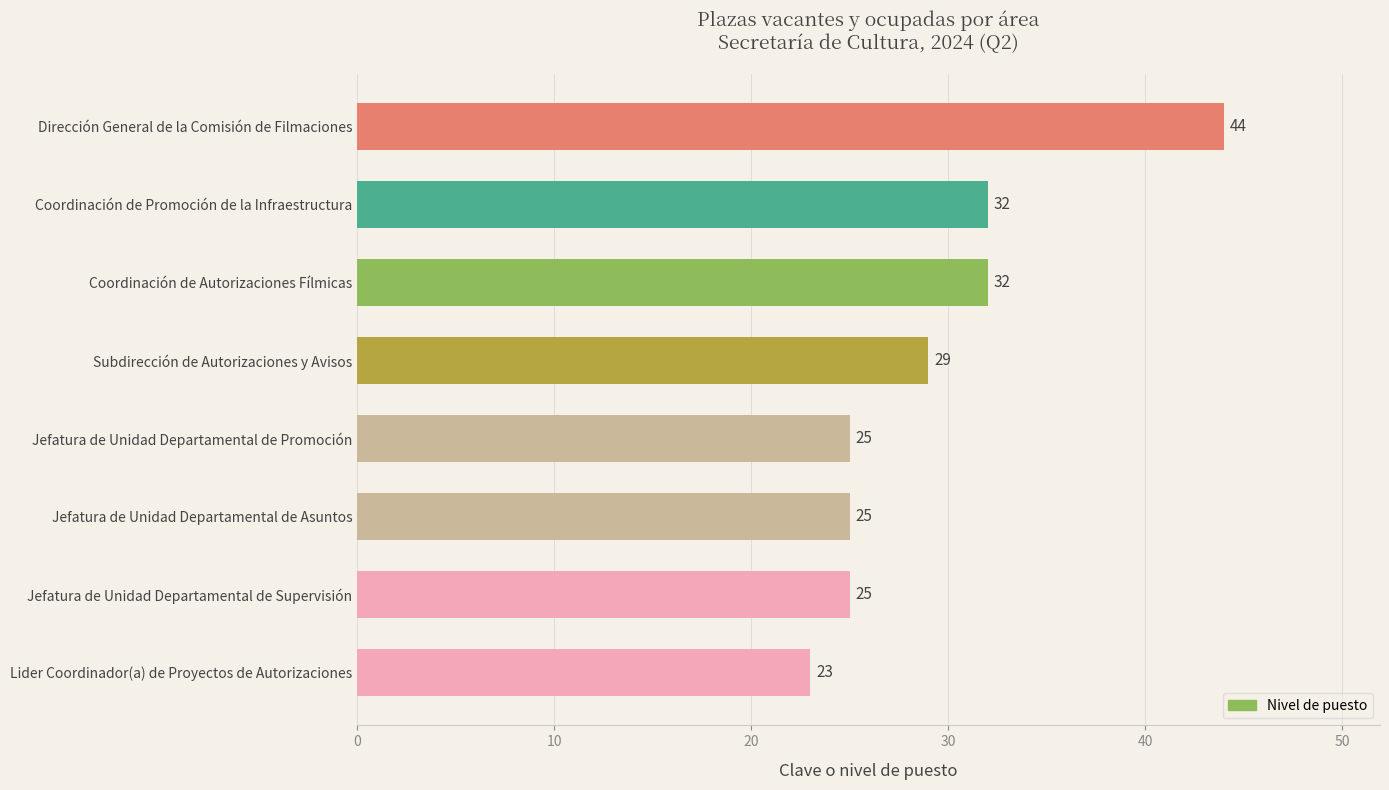

Read the value at Subdirección de Autorizaciones y Avisos.

29